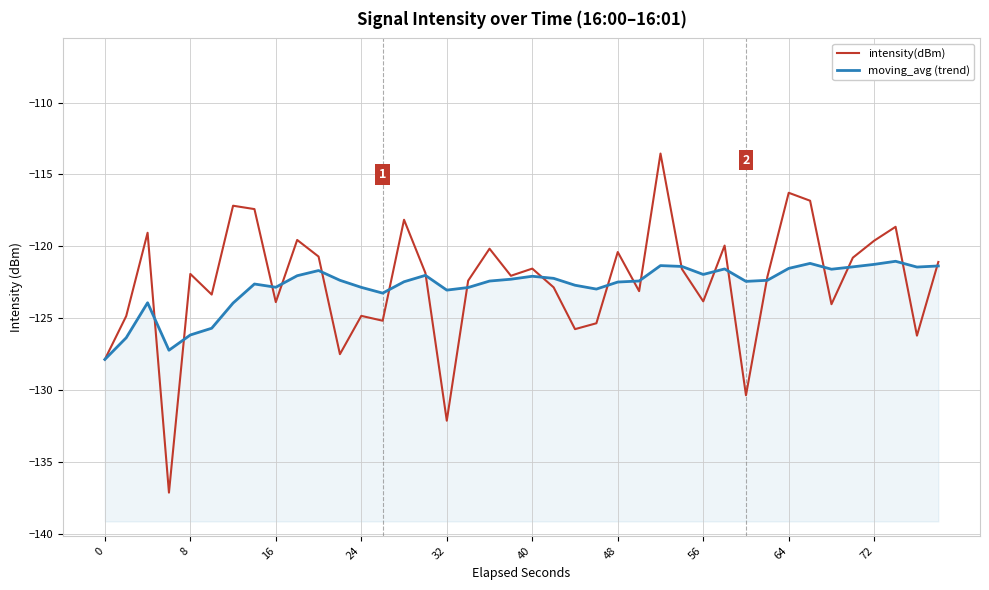

What is the average value of the intensity(dBm) series?

-122.5